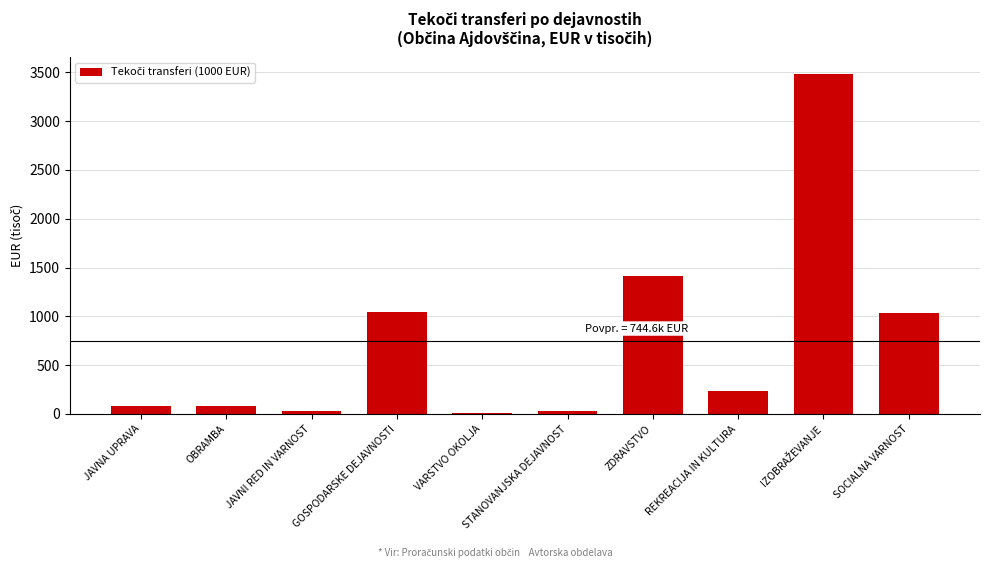

How many categories are shown in the chart?

10